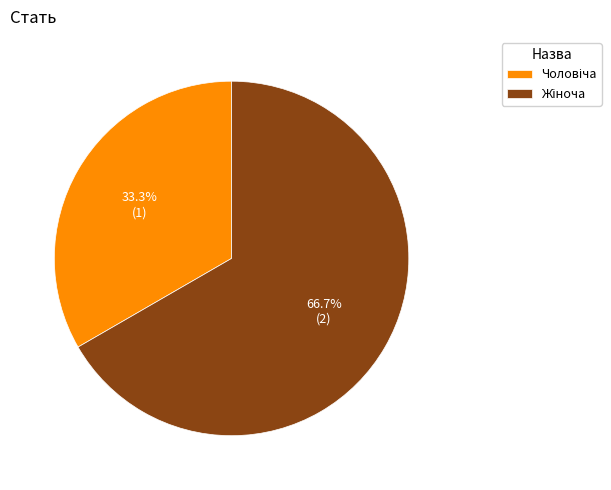

Is there any slice that represents more than half of the pie?

Yes